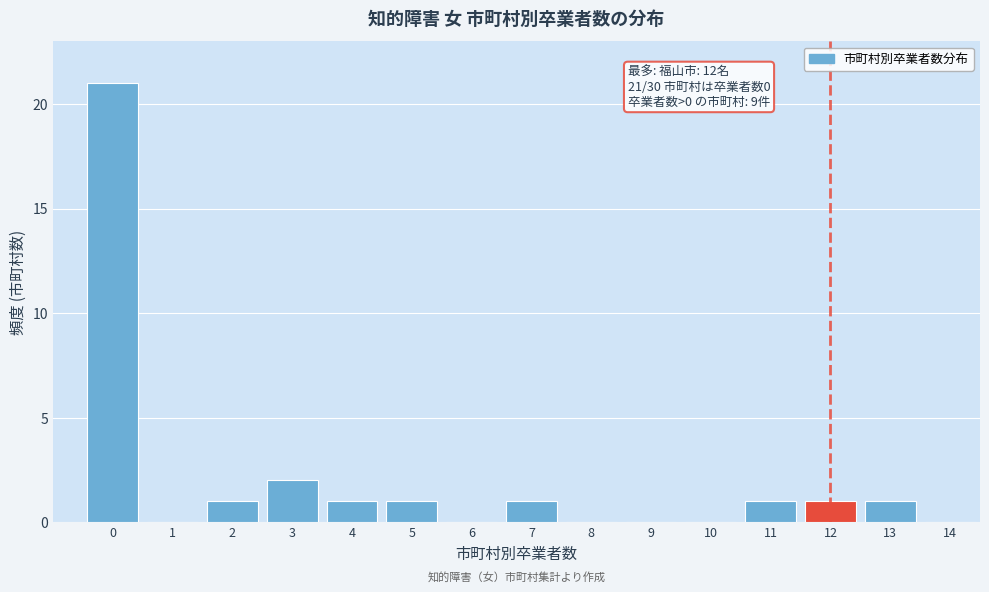

Over which range of the x-axis is the bar tallest?

-0.5 to 0.5